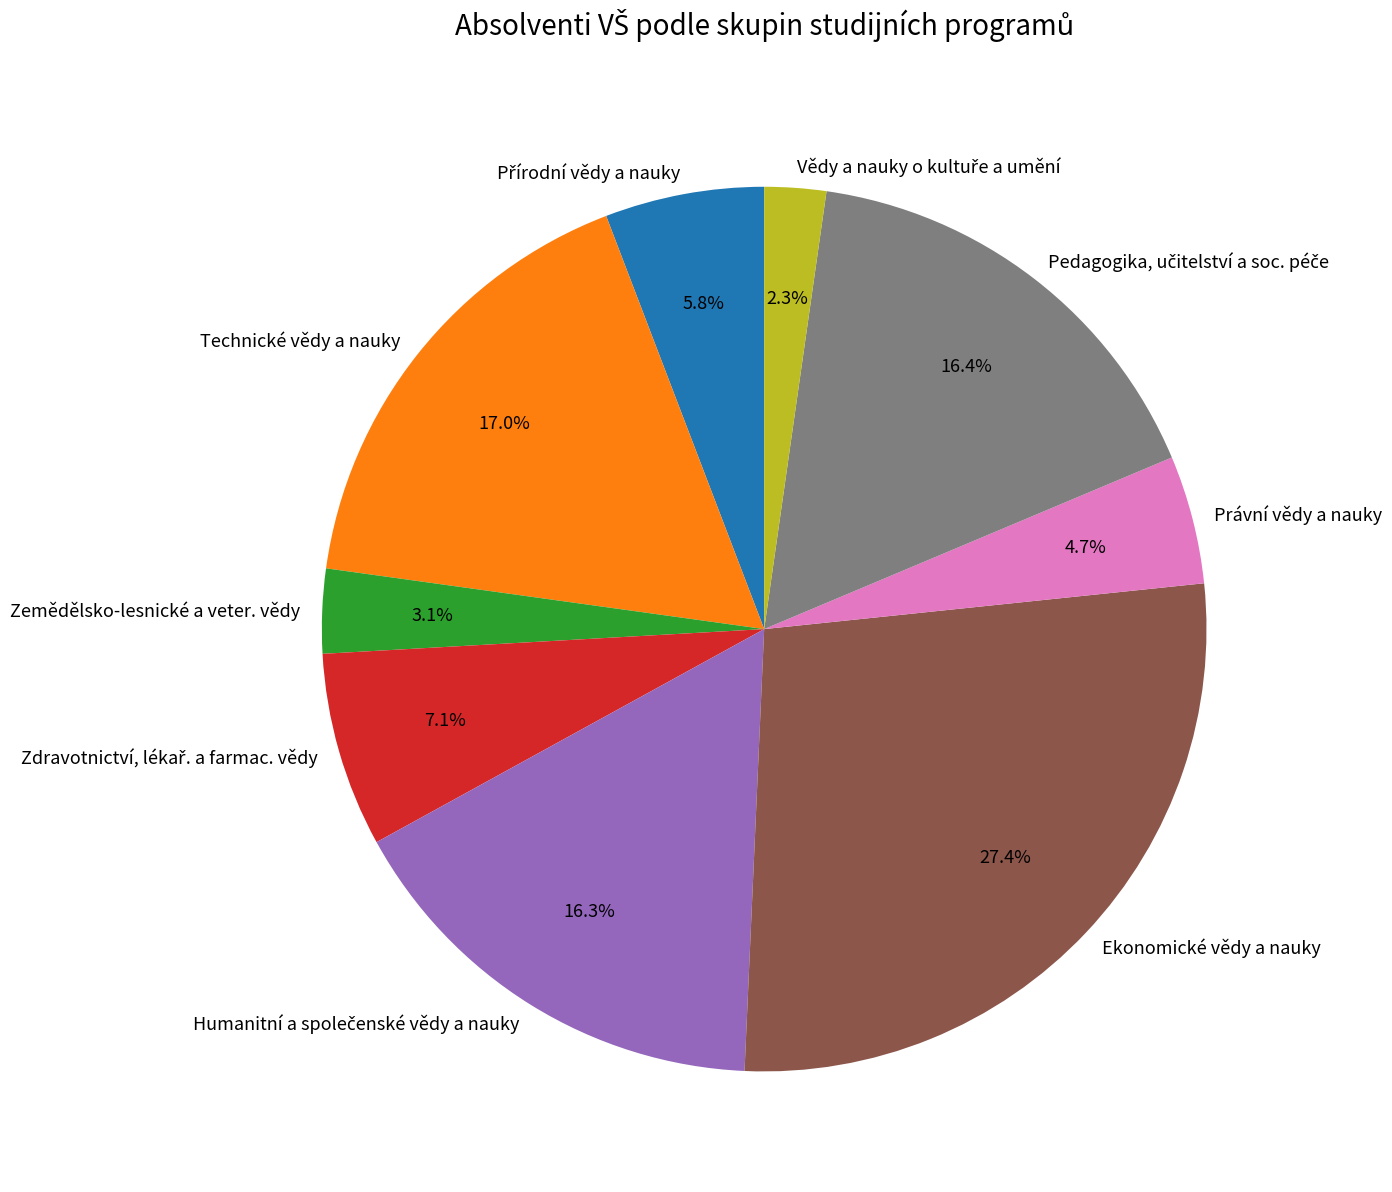

How many segments does this pie chart have?

9